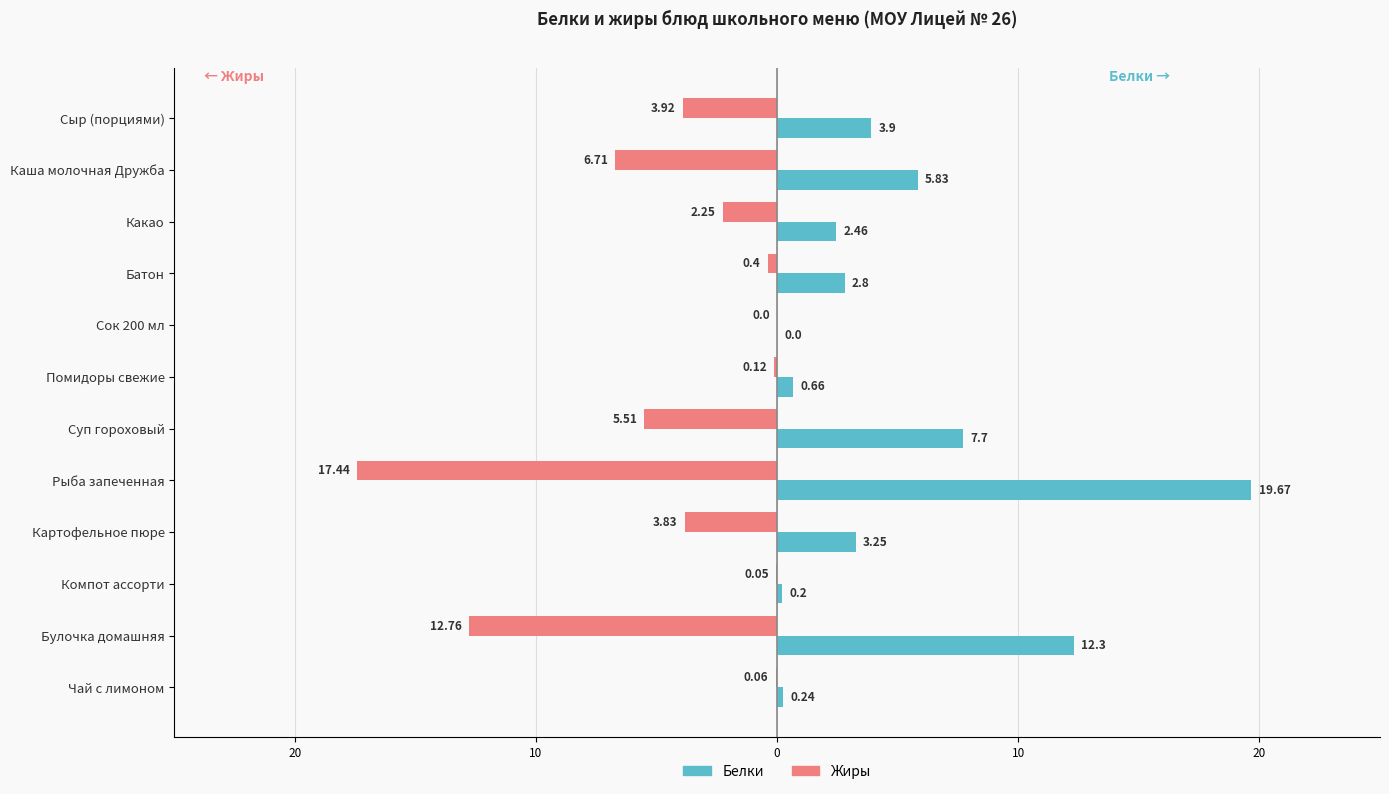

What are all the series names shown in the legend?

Белки, Жиры